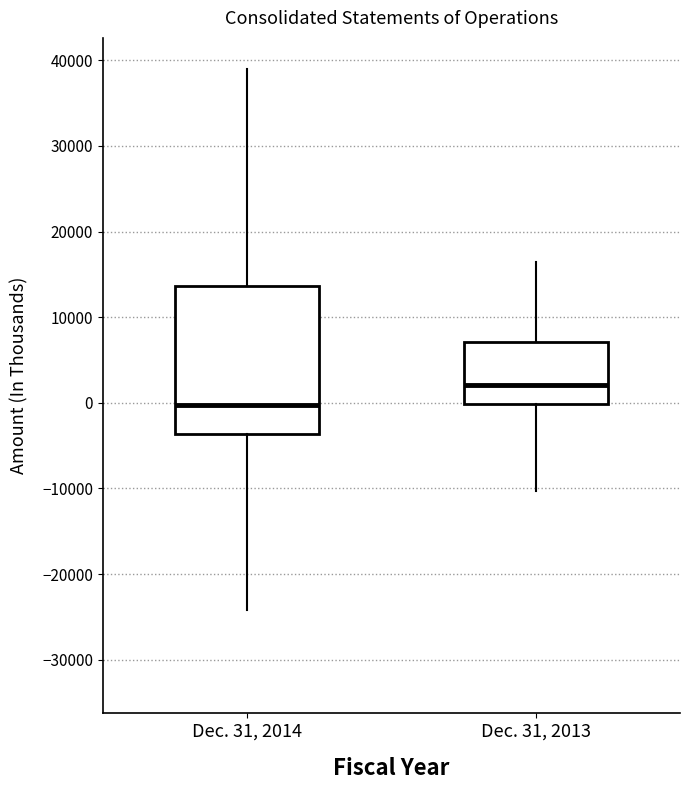

Reading left to right, read every box against the y-axis: the position of its median line, the range the box covers, and the ends of its whiskers. The values are not printed on the chart, so give them approximately, as read against the axis.

Dec. 31, 2014: median 0, box -4000 to 14000, whiskers -24000 to 39000
Dec. 31, 2013: median 2000, box 0 to 7000, whiskers -10000 to 16000